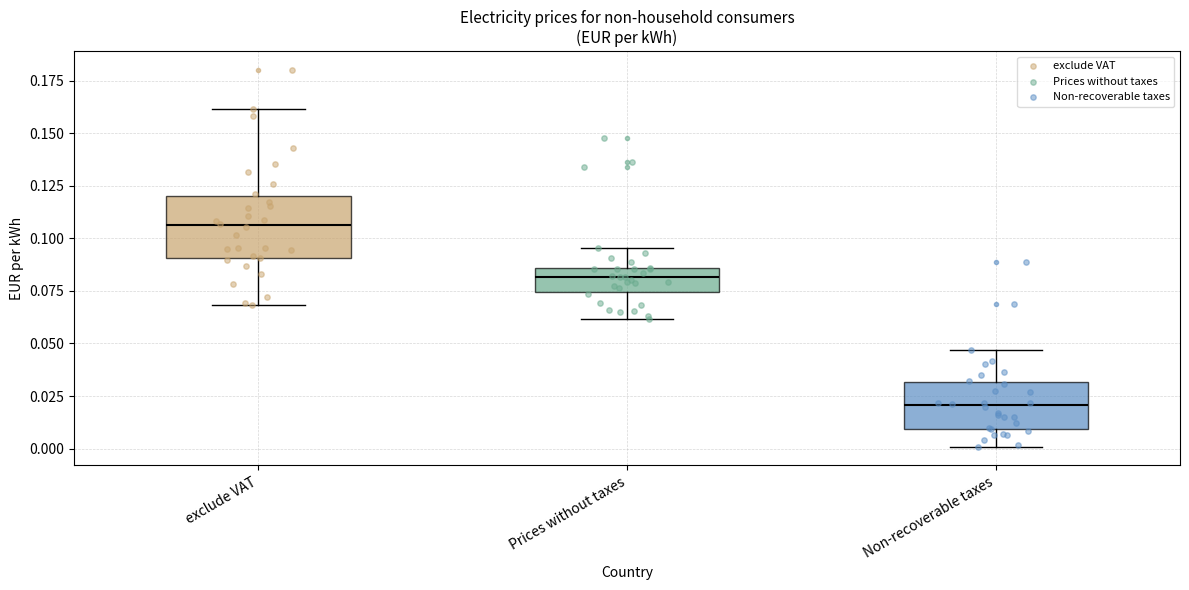

Where is the upper edge of the box for Non-recoverable taxes on the y-axis? The values are not printed on the chart, so give them approximately, as read against the axis.

0.030